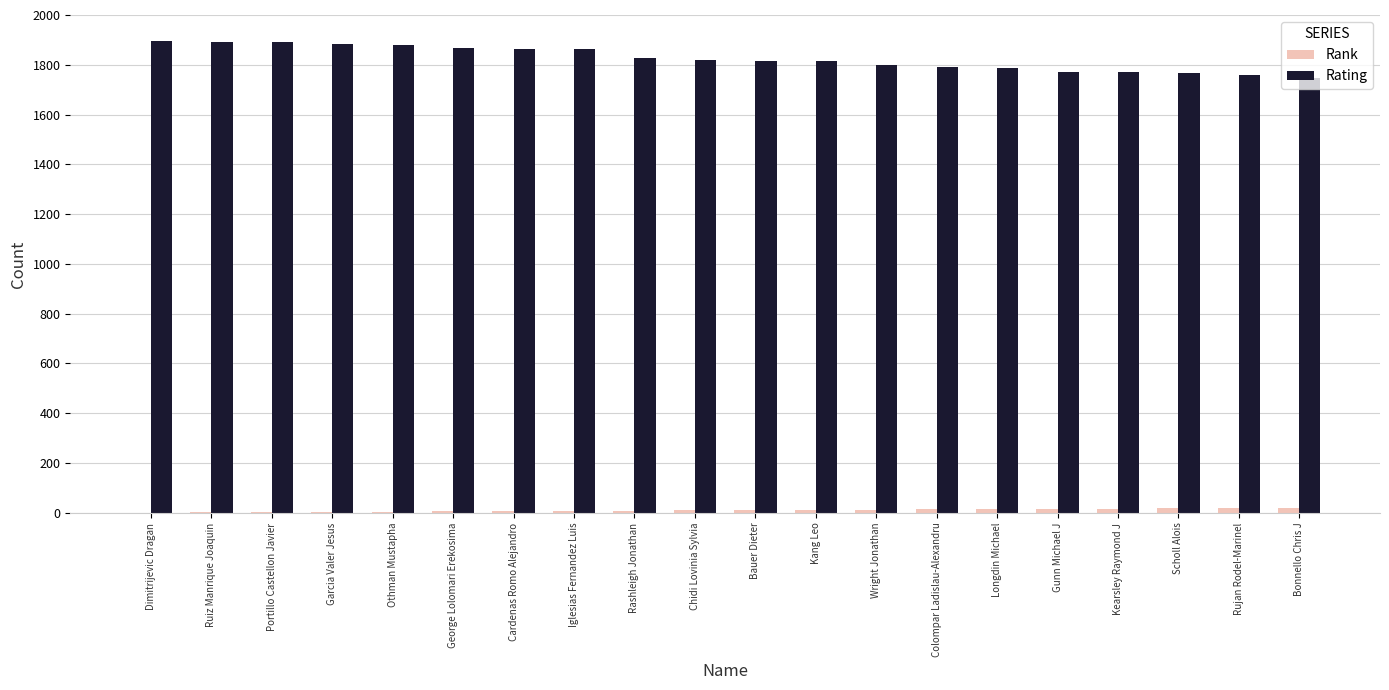

What is the difference between the Rating values at Iglesias Fernandez Luis and Bonnello Chris J?

116